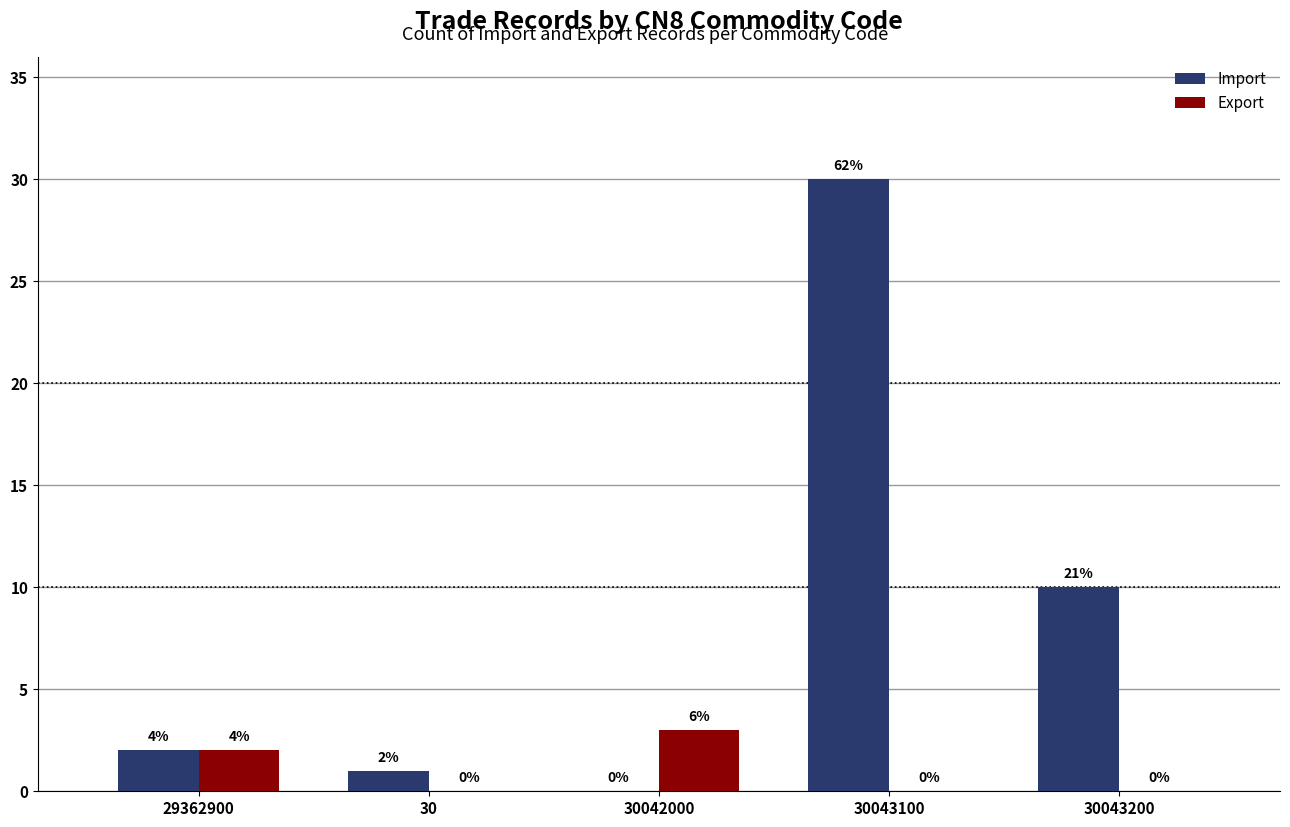

Which series has the largest total across all categories?

Import